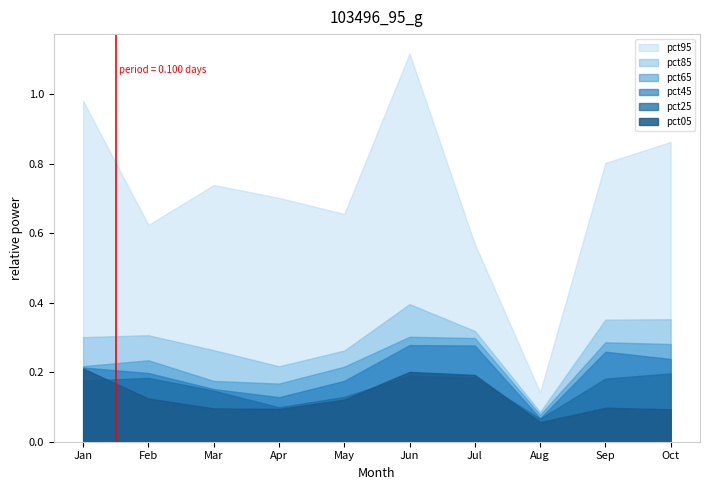

True or false: pct05 and pct85 cross at least once.

False